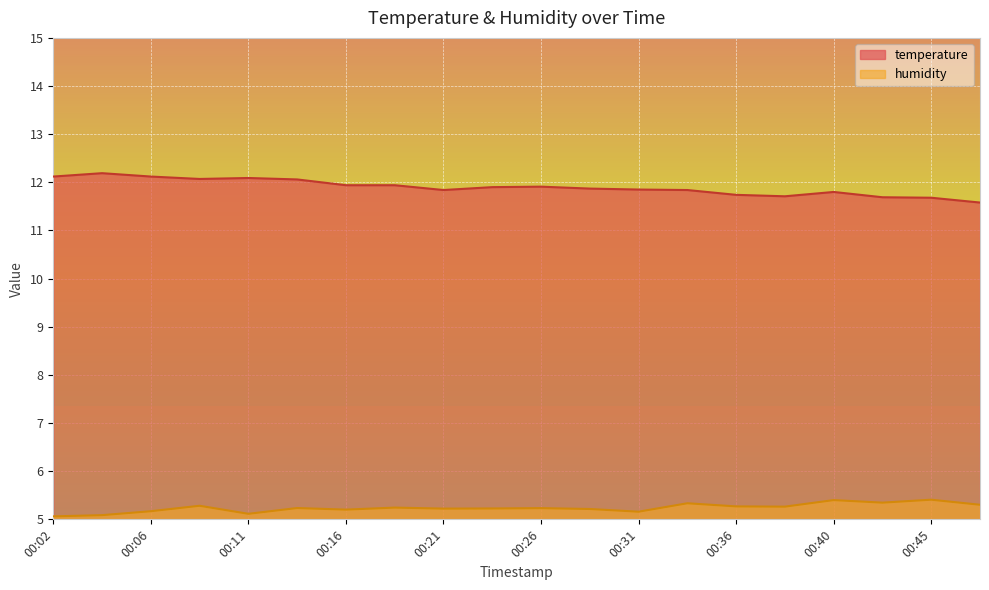

What is the difference between the humidity values at 00:38 and 00:45?

0.1